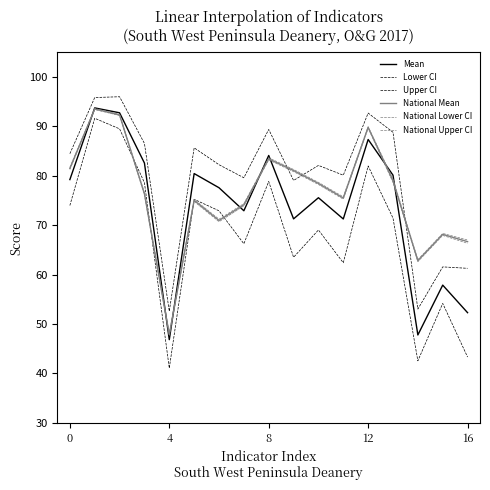

How many lines are shown in the chart?

6